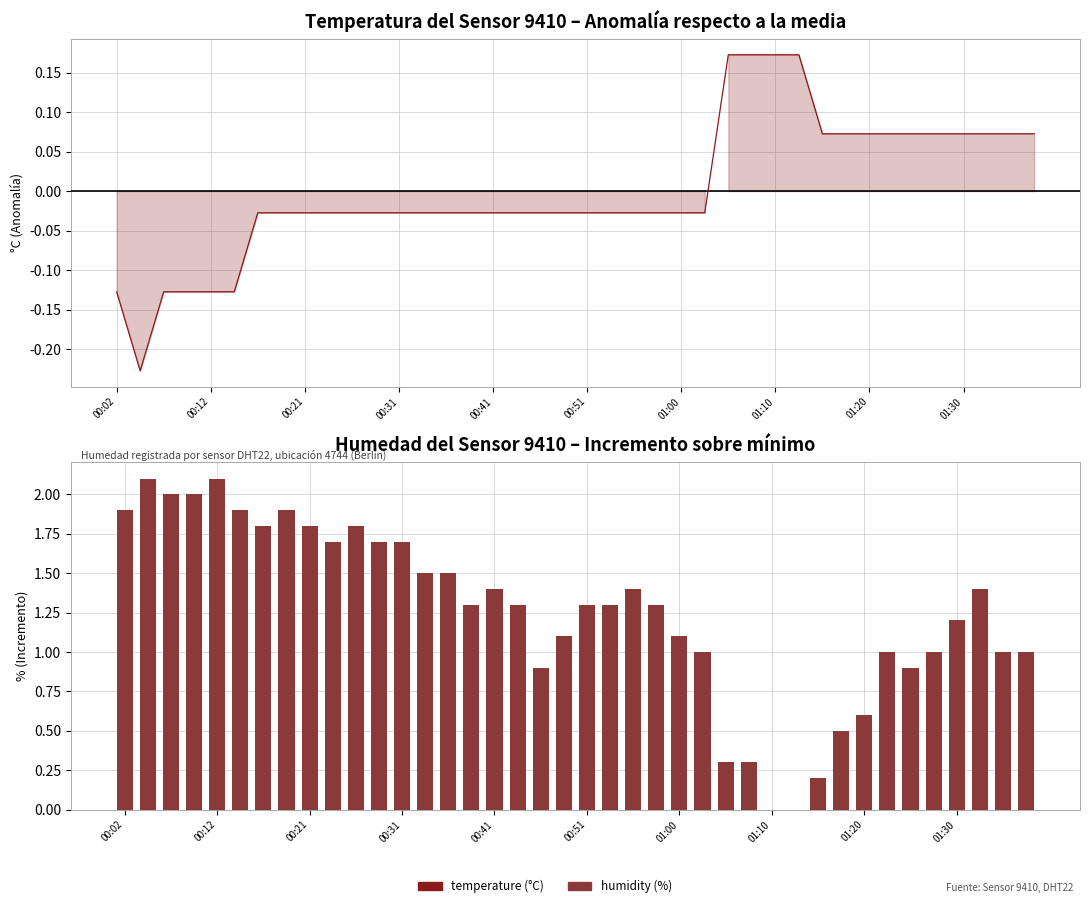

Is it true that humidity equals -1.0 at 01:10?

False